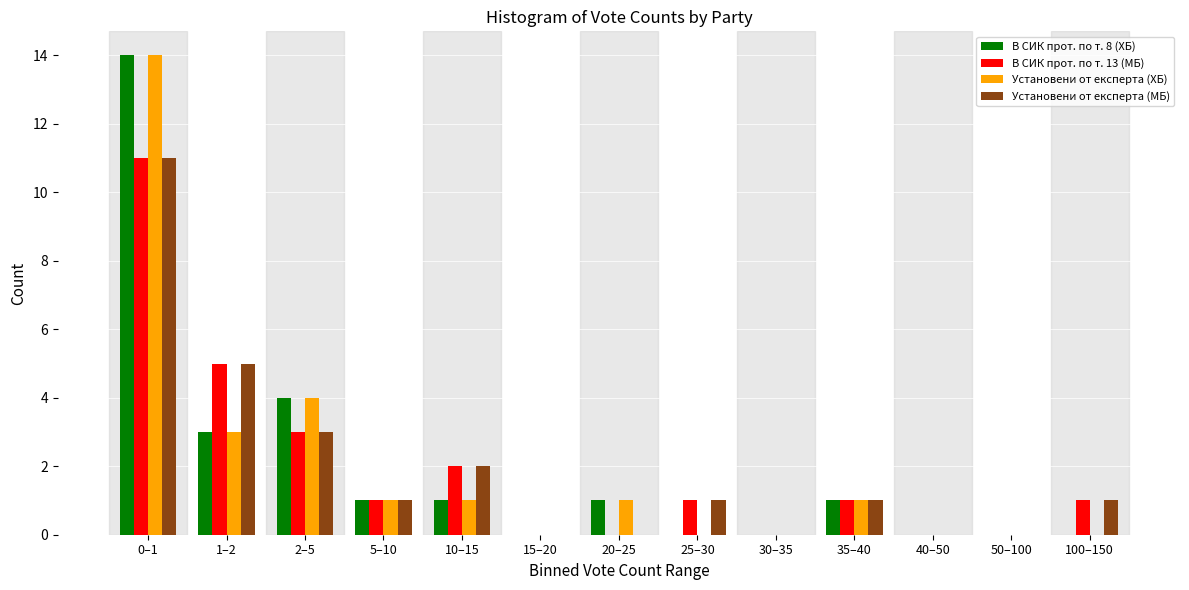

The В СИК прот. по т. 13 (МБ) series shows 14 at 0–1. True or false?

False